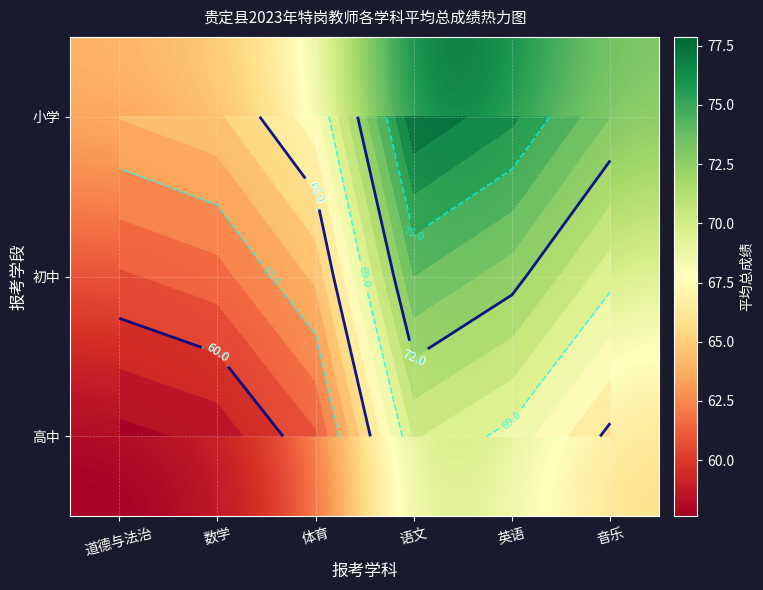

Is the value of 初中 at 体育 greater than the value of 高中 at 数学?

Yes